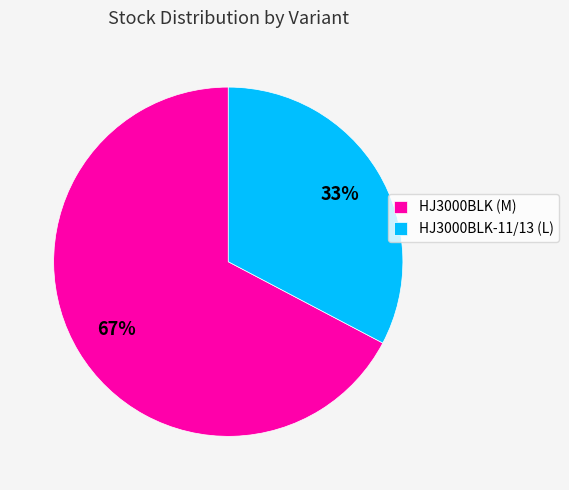

What percentage is the HJ3000BLK-11/13 (L) slice, to the nearest percent?

33%